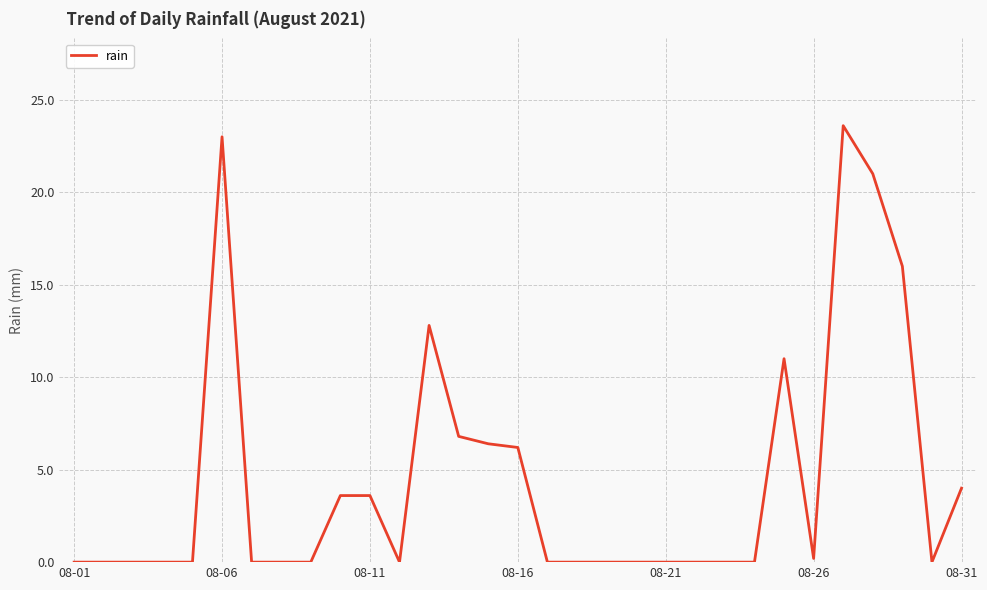

The chart shows a value of 6.2 at 08-16. True or false?

True